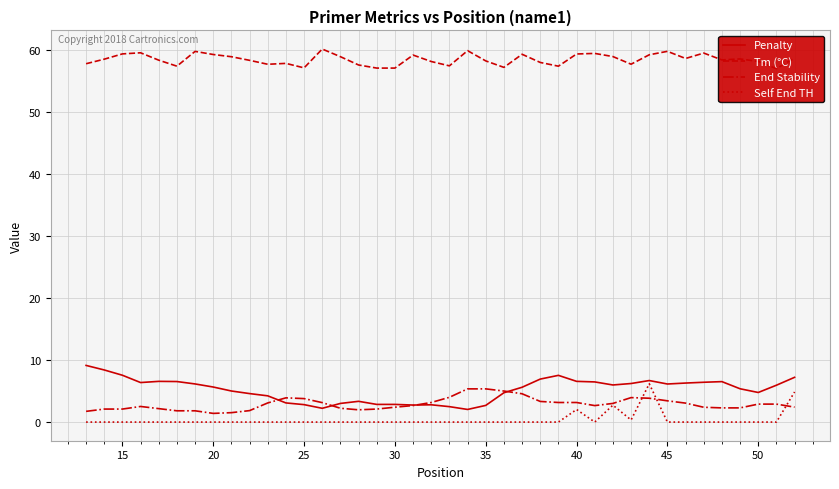

The value of Self End TH at 30 is 0.0. True or false?

True